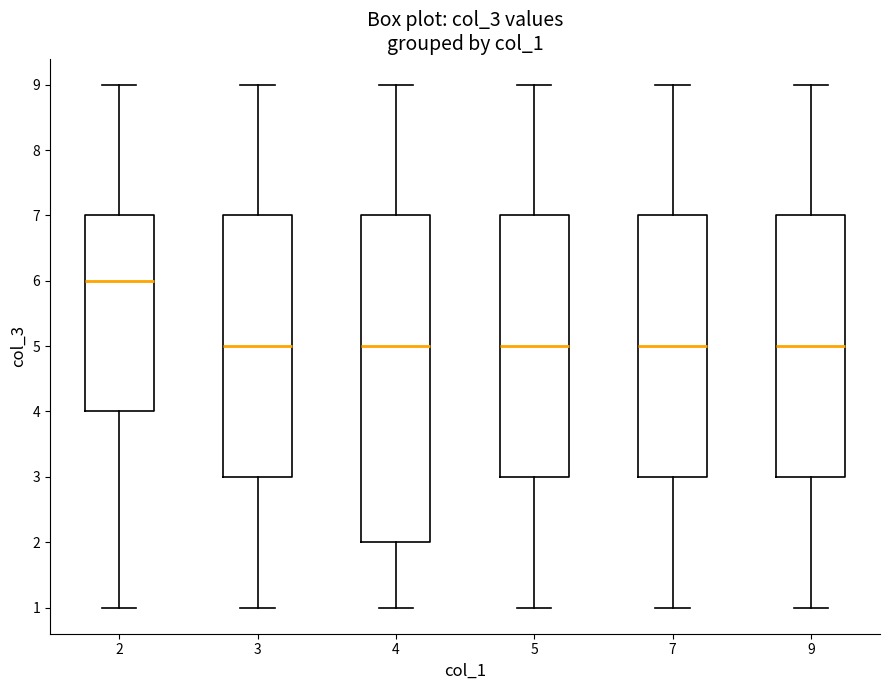

Reading left to right, read every box against the y-axis: the position of its median line, the range the box covers, and the ends of its whiskers. The values are not printed on the chart, so give them approximately, as read against the axis.

2: median 6, box 4 to 7, whiskers 1 to 9
3: median 5, box 3 to 7, whiskers 1 to 9
4: median 5, box 2 to 7, whiskers 1 to 9
5: median 5, box 3 to 7, whiskers 1 to 9
7: median 5, box 3 to 7, whiskers 1 to 9
9: median 5, box 3 to 7, whiskers 1 to 9